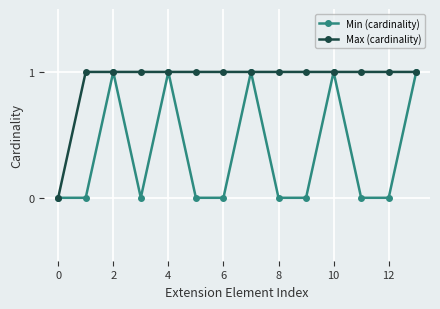

How many data points does each series have?

14